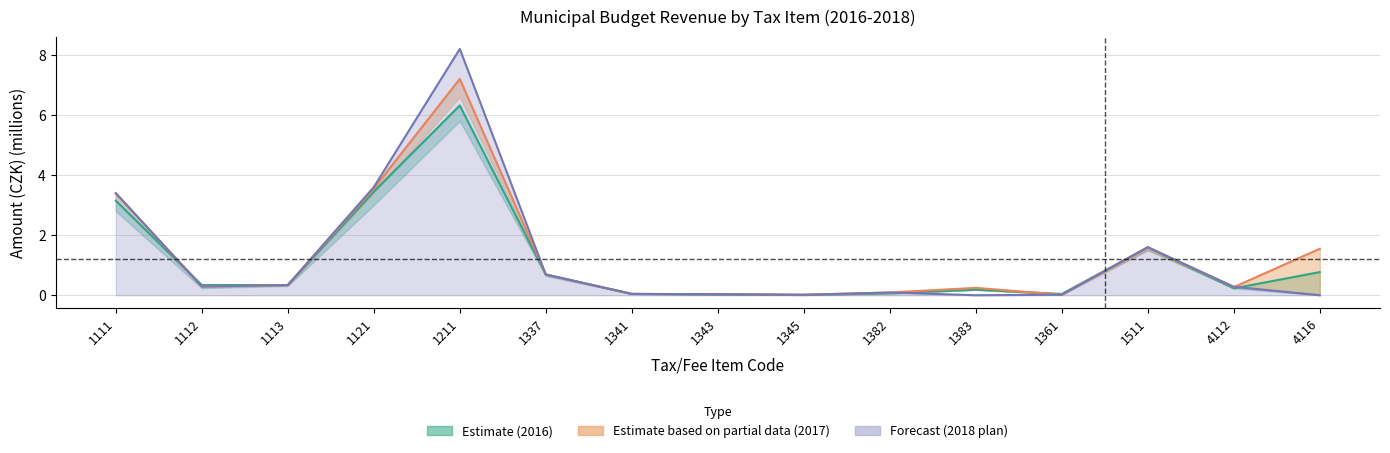

At which category does plan_2016 reach its first local valley?

1112